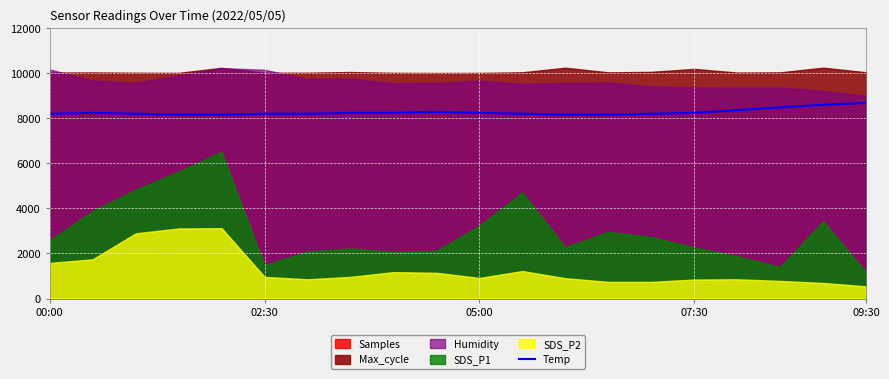

What is the minimum value for Temp?

8160.0